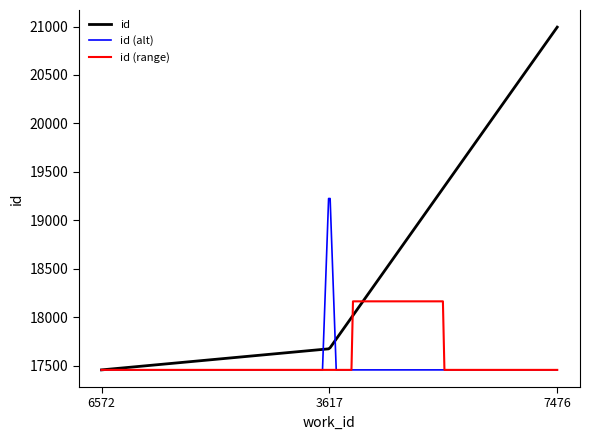

Is this an area chart (filled region under the line)?

No